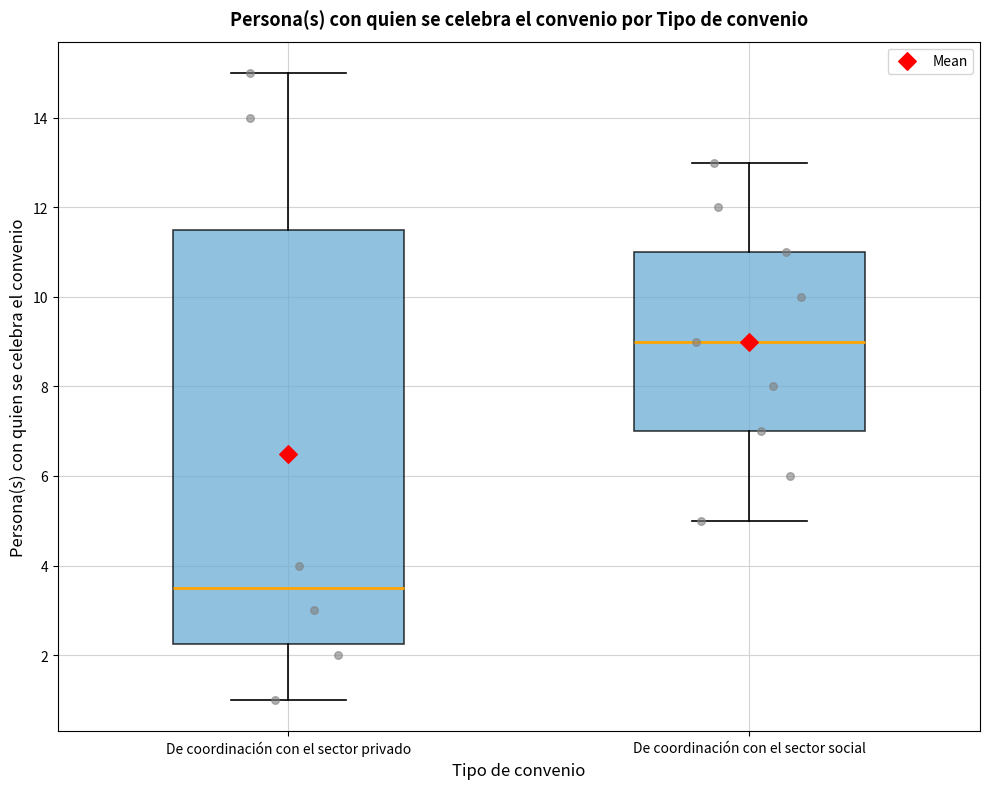

Which box has the highest median line?

De coordinación con el sector social